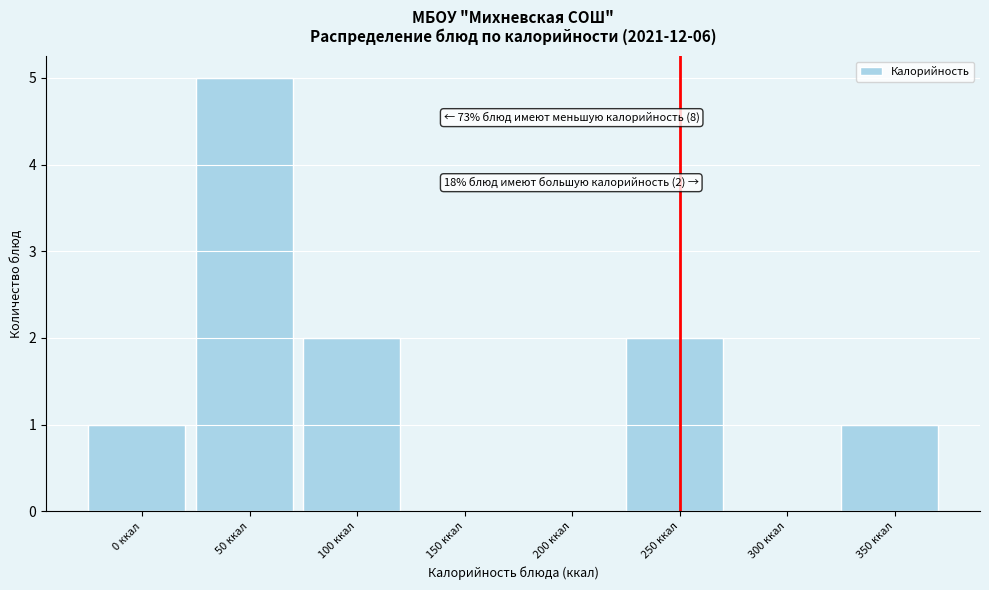

Reading left to right, list all the values displayed in this chart.

0 ккал=1	50 ккал=5	100 ккал=2	150 ккал=0	200 ккал=0	250 ккал=2	300 ккал=0	350 ккал=1